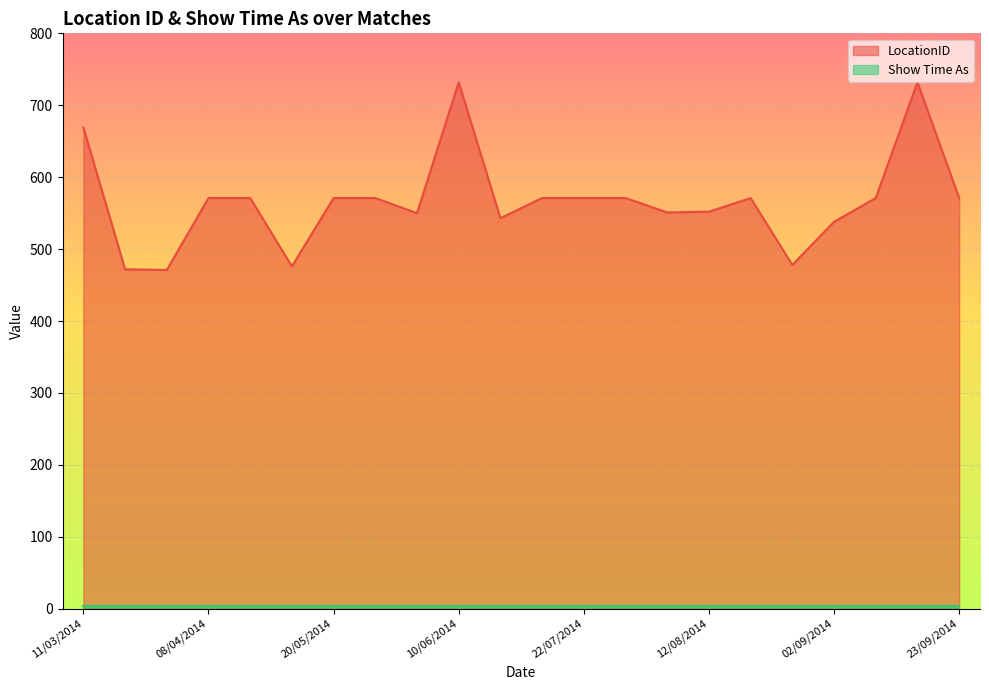

Is it true that the value at 15/04/2014 is 571?

True